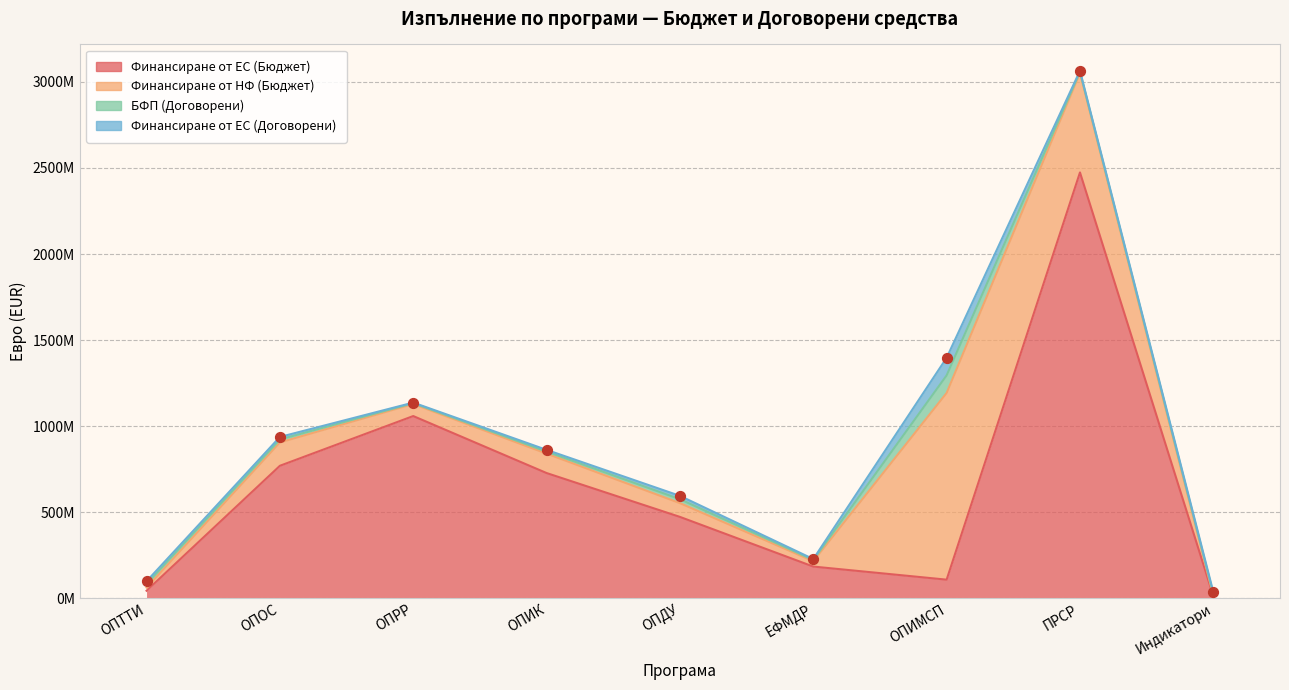

At how many categories does at least one series exceed 2301240524?

1